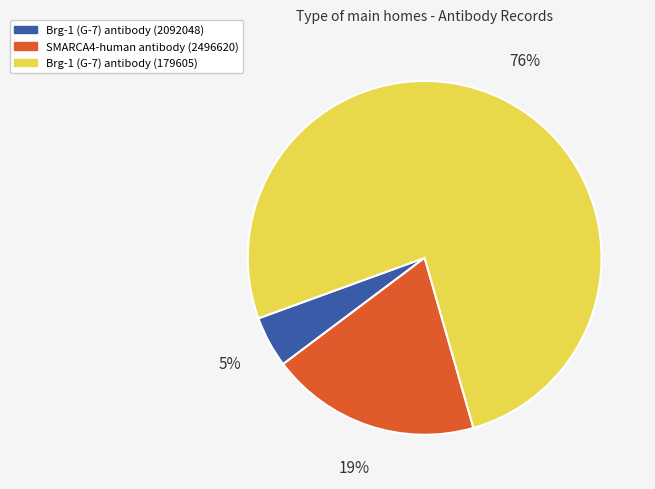

Approximately how many times larger is the value at Brg-1 (G-7) antibody (2092048) compared to Brg-1 (G-7) antibody (179605)?

0.1